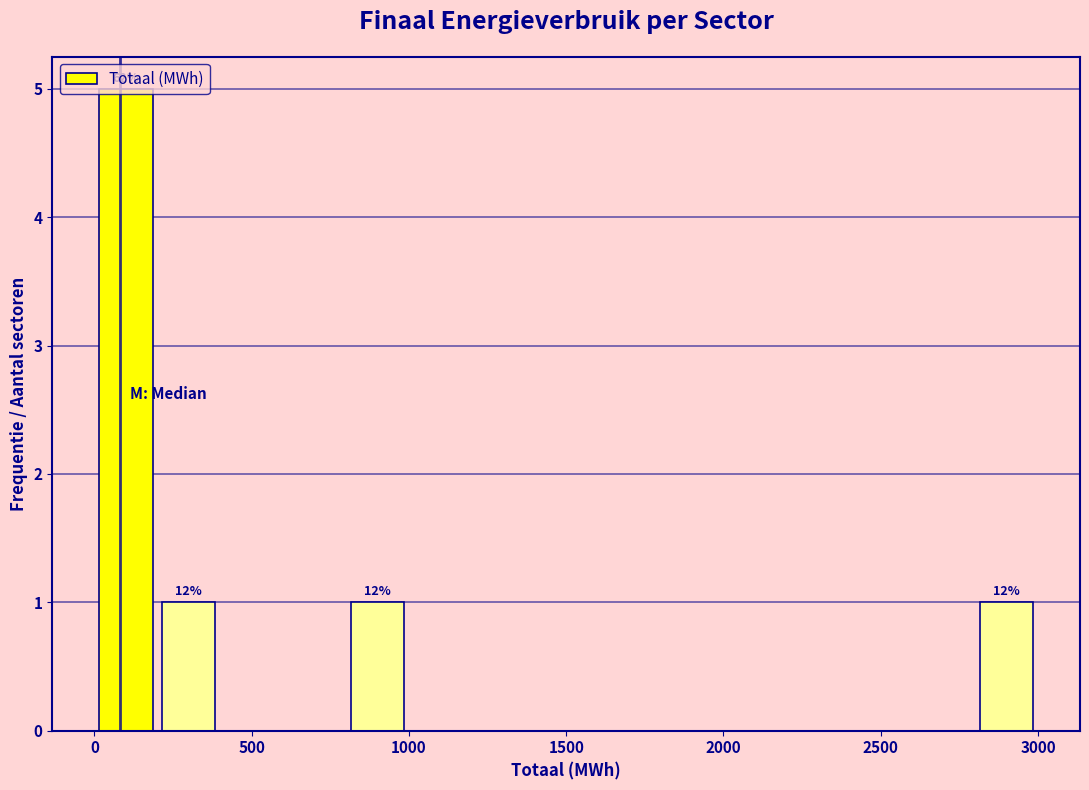

Over which range of the x-axis is the bar tallest?

0 to 200